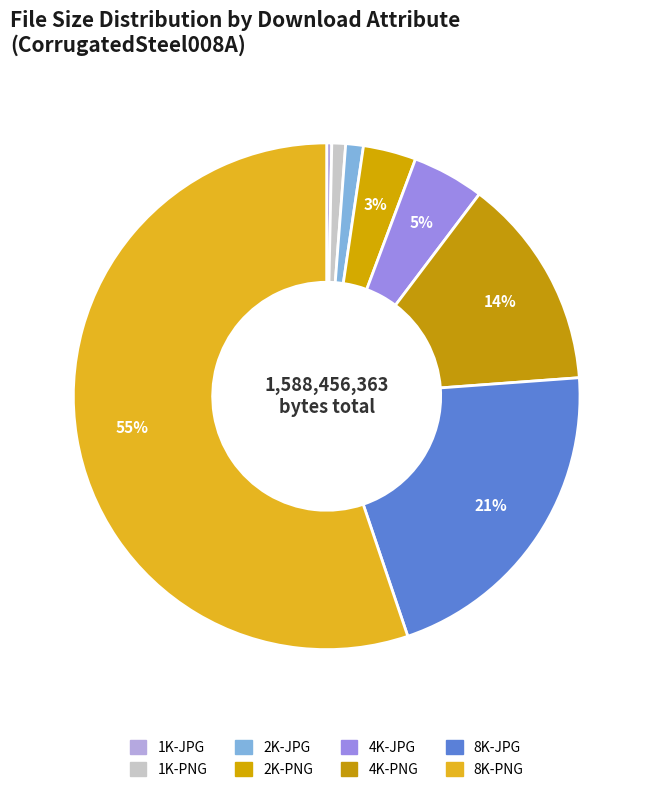

To the nearest percent, what is the difference between the largest and smallest slice percentages?

55%